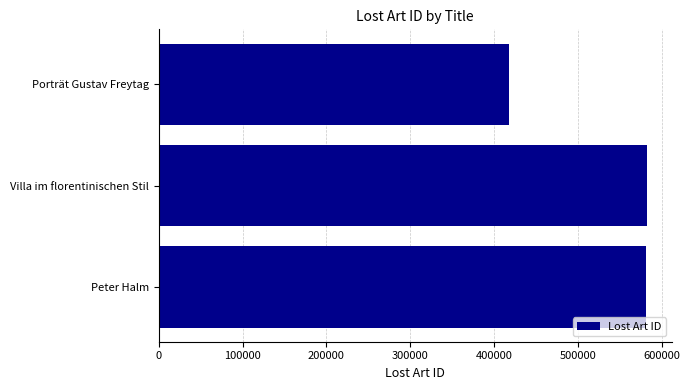

What is the value of the 2nd bar from the top?

582489